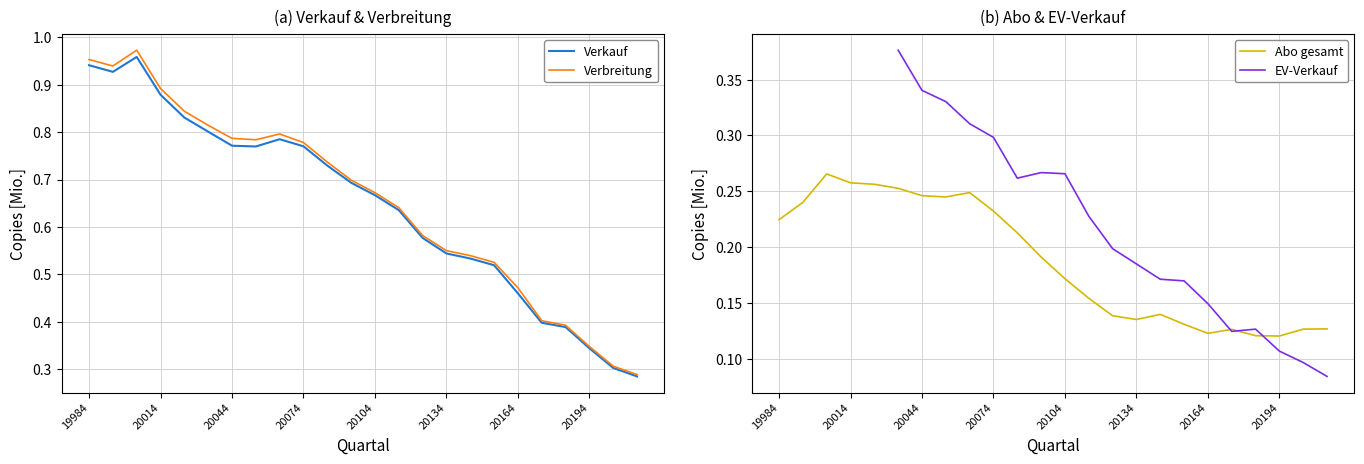

Is the value of Verkauf at 20044 greater than the value of Verbreitung at 20164?

Yes